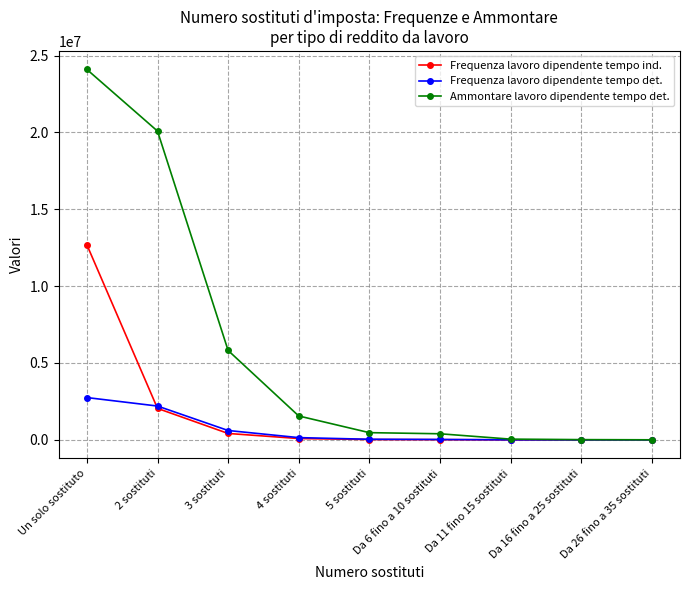

What is the spread (max minus min) of values at Da 16 fino a 25 sostituti?

13601